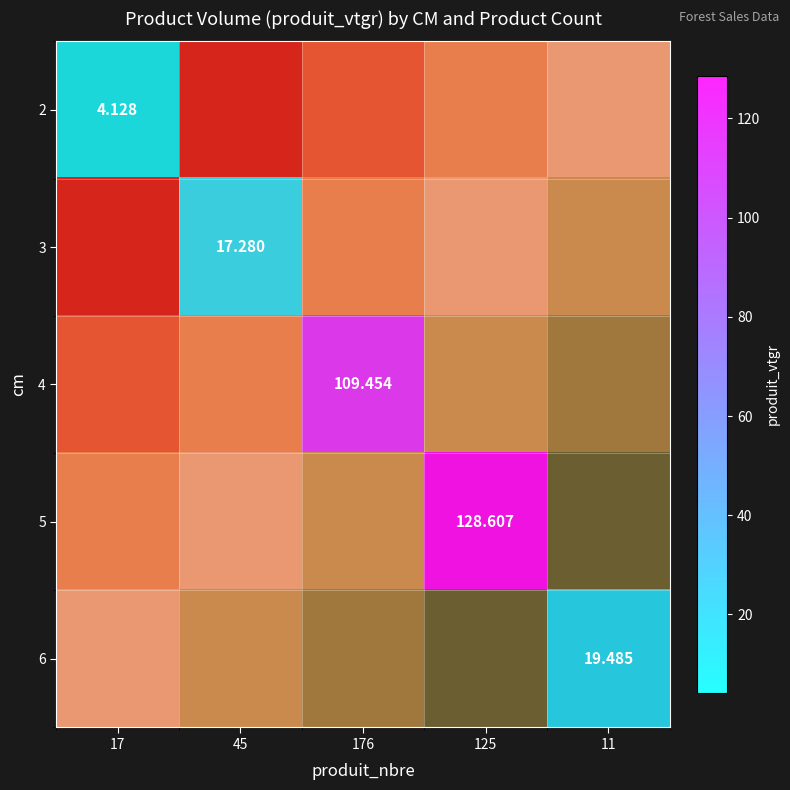

Rank the series by their maximum value, from lowest to highest.

2, 3, 4, 5, 6